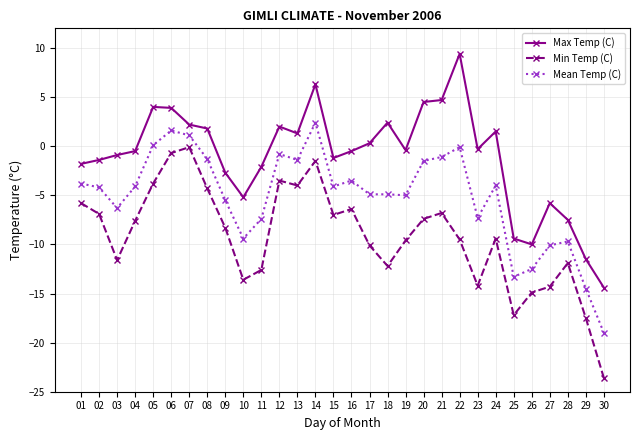

True or false: Max Temp (C) and Min Temp (C) intersect in this chart.

False